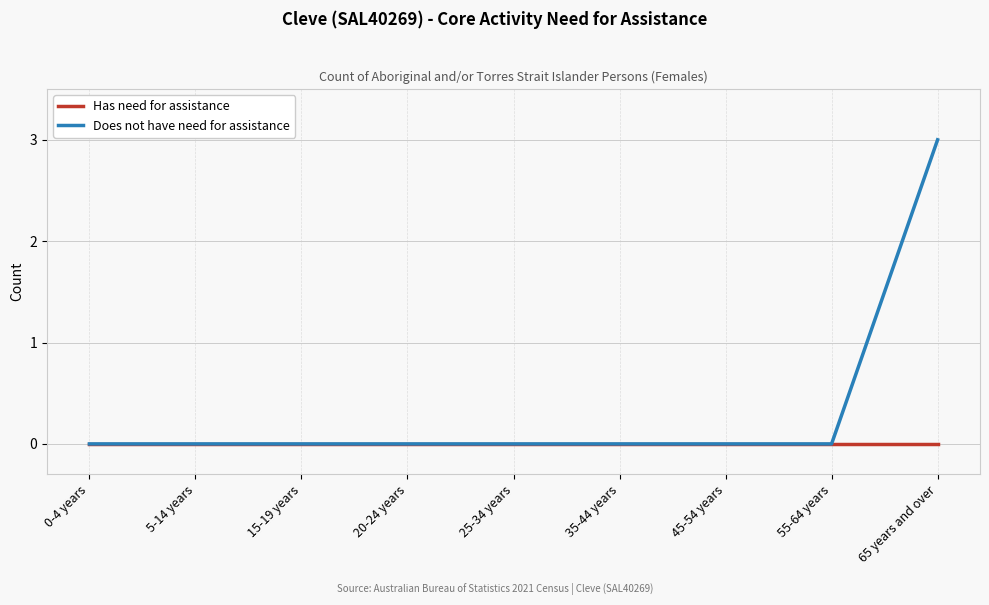

How many categories are shown in the chart?

9